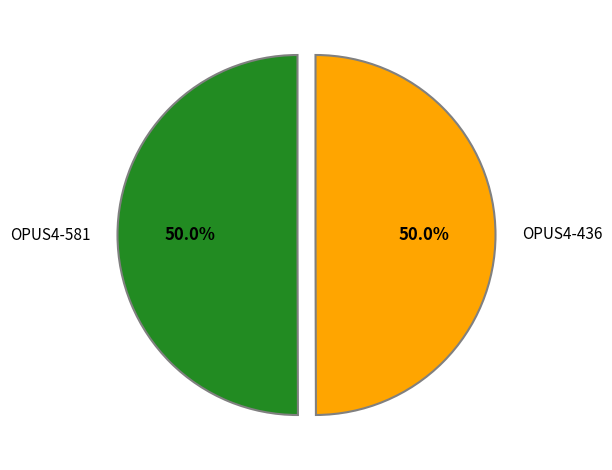

Do OPUS4-581 and OPUS4-436 together represent more than half of the pie?

Yes